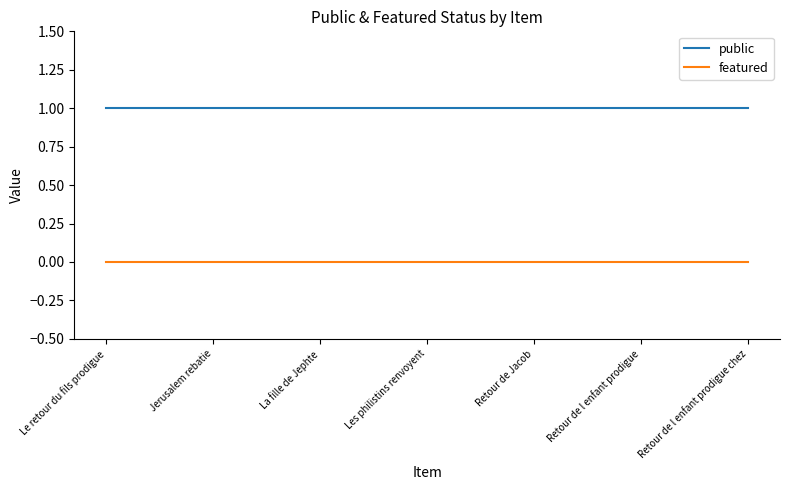

What position from the right is Retour de l enfant prodigue?

2